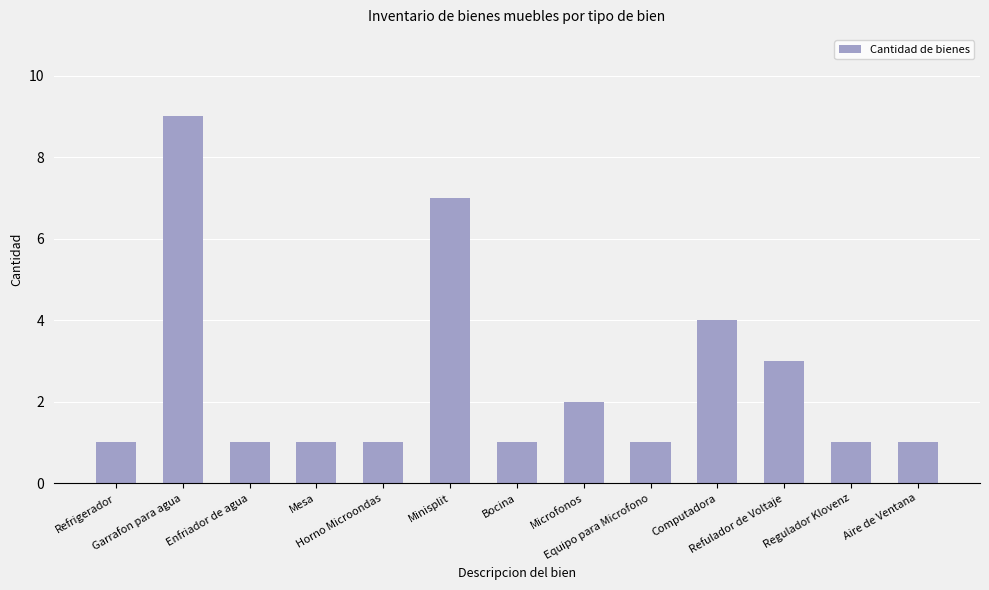

How many bars are there in total?

13